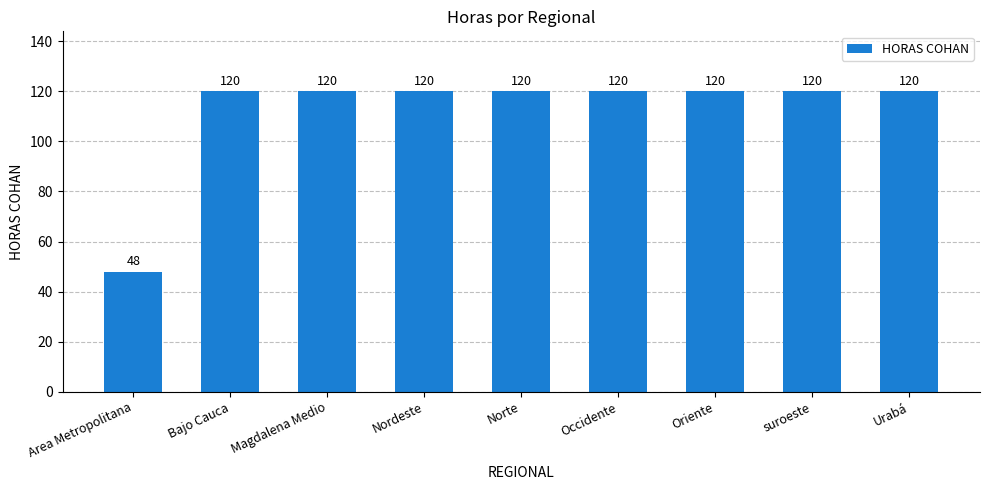

What is the maximum value shown in the chart?

120